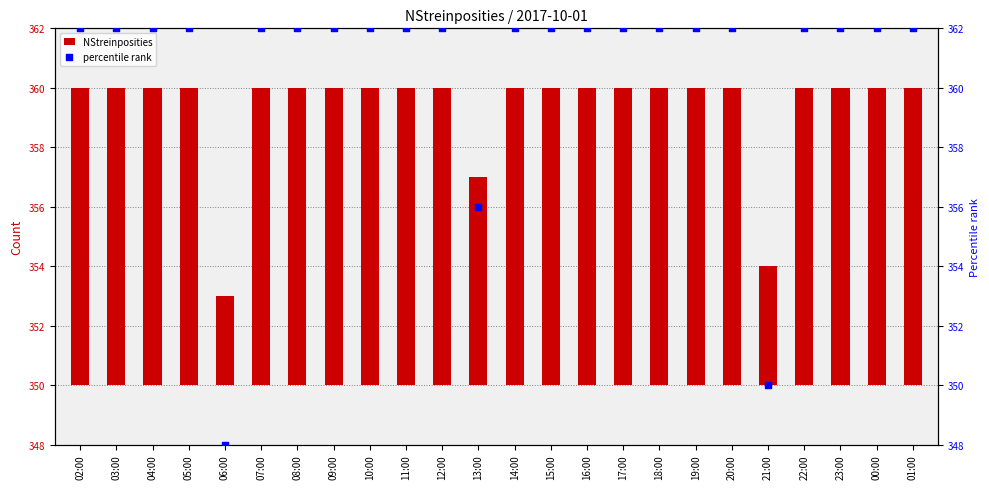

At which category is the sum across all series the highest?

02:00